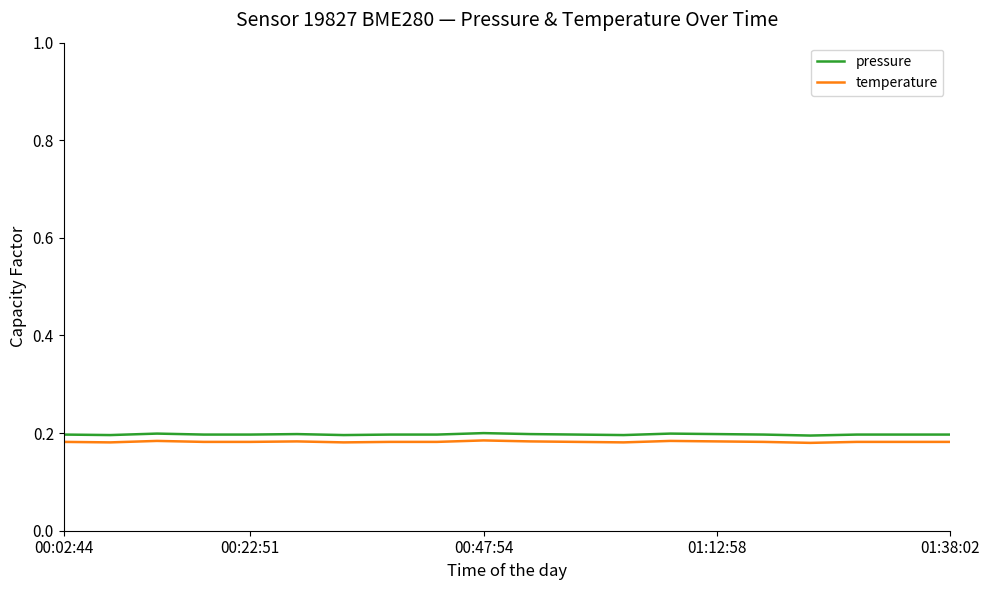

True or false: temperature and pressure cross at least once.

False